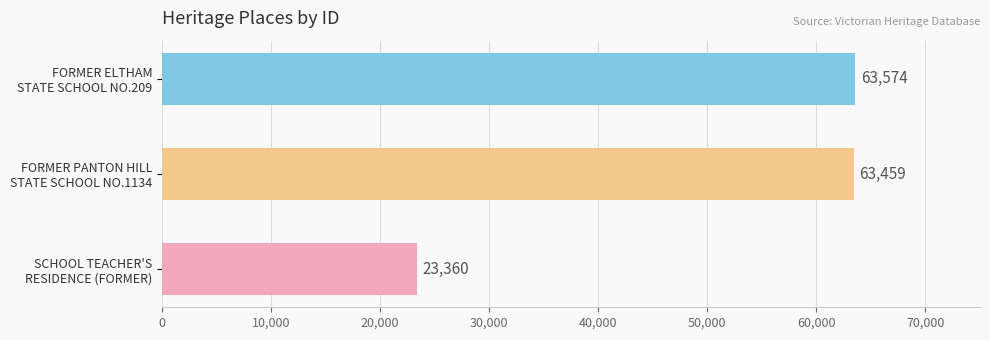

Reading bottom to top, extract all data points from this chart.

23360	63459	63574